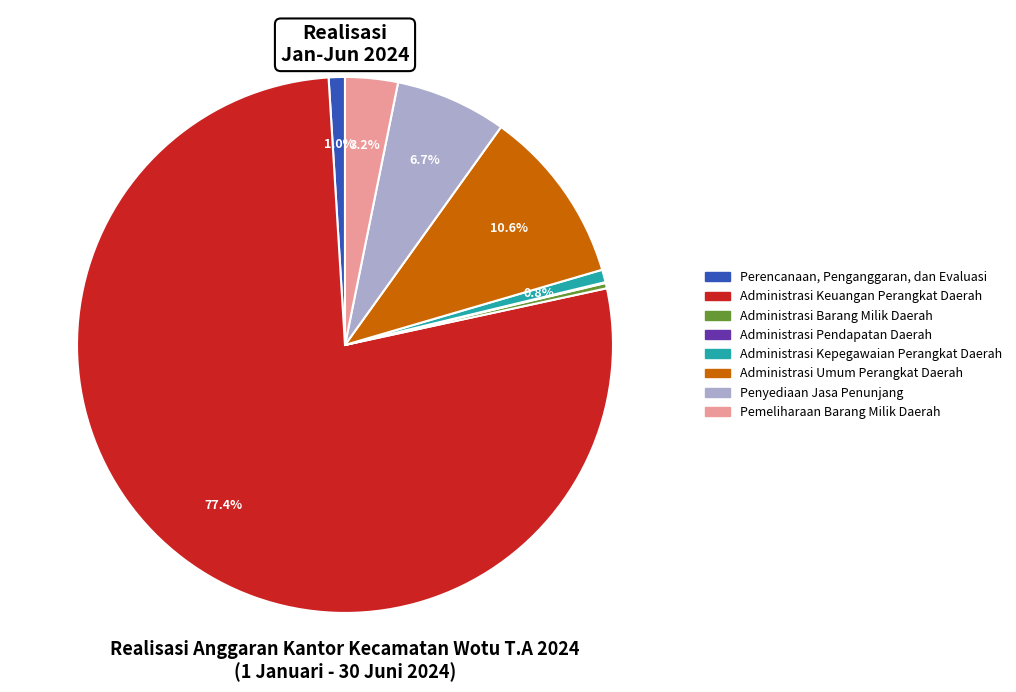

Is there any slice that represents more than half of the pie?

Yes